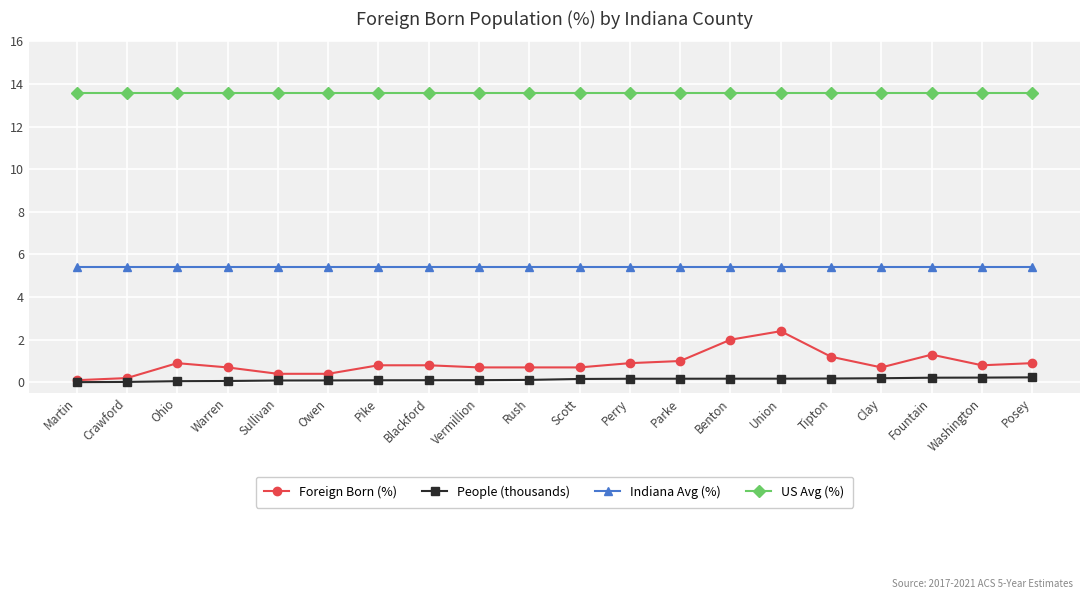

What is the value of the Foreign Born (%) point at the 8th from the left?

0.8